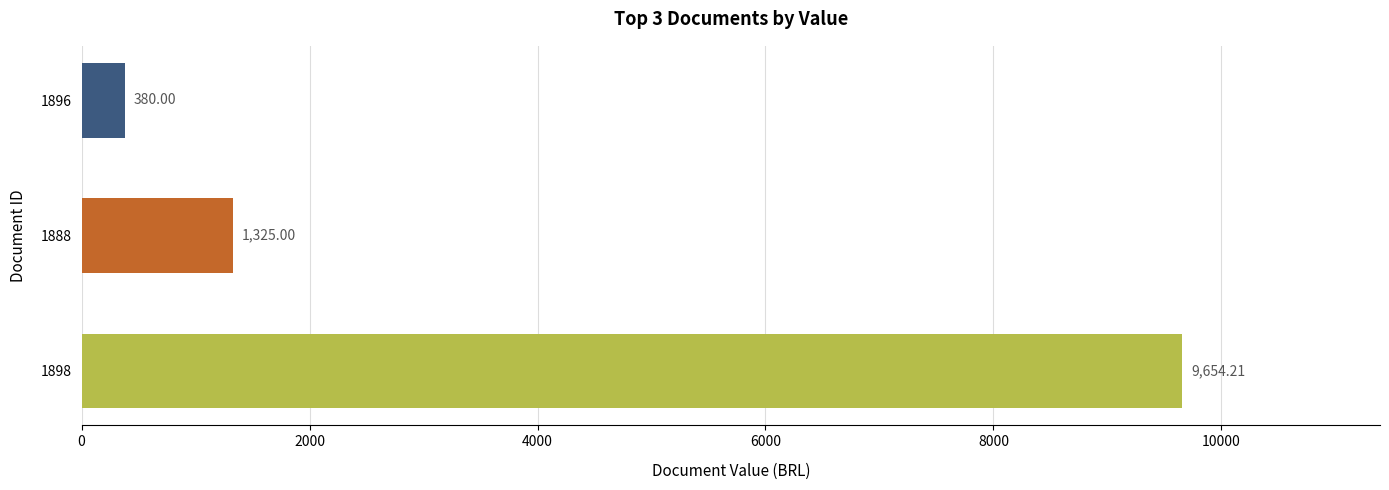

Rank the categories by value from highest to lowest.

1898, 1888, 1896